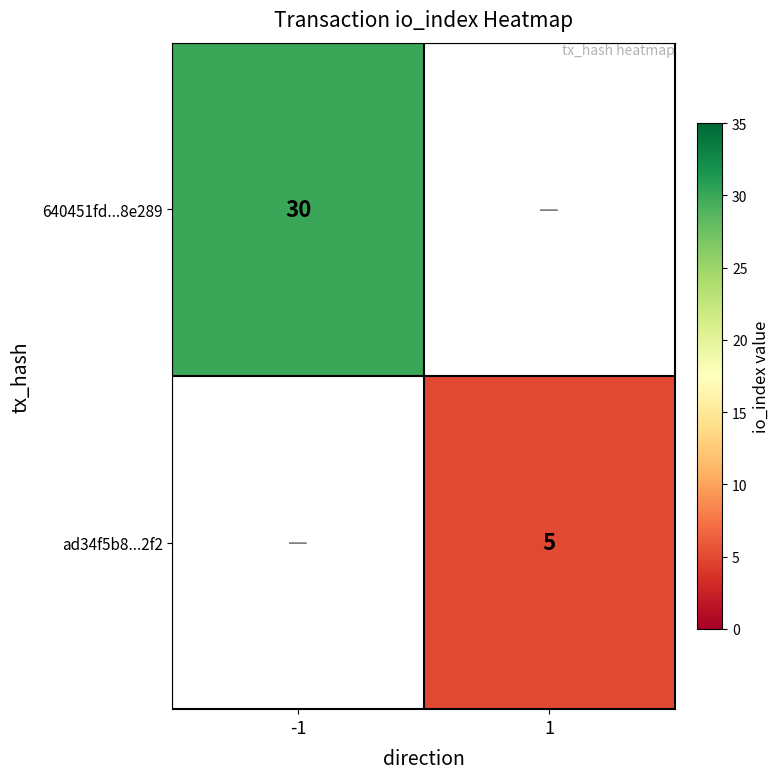

Is the value of 640451fd...8e289 at -1 greater than the value of ad34f5b8...2f2 at 1?

Yes